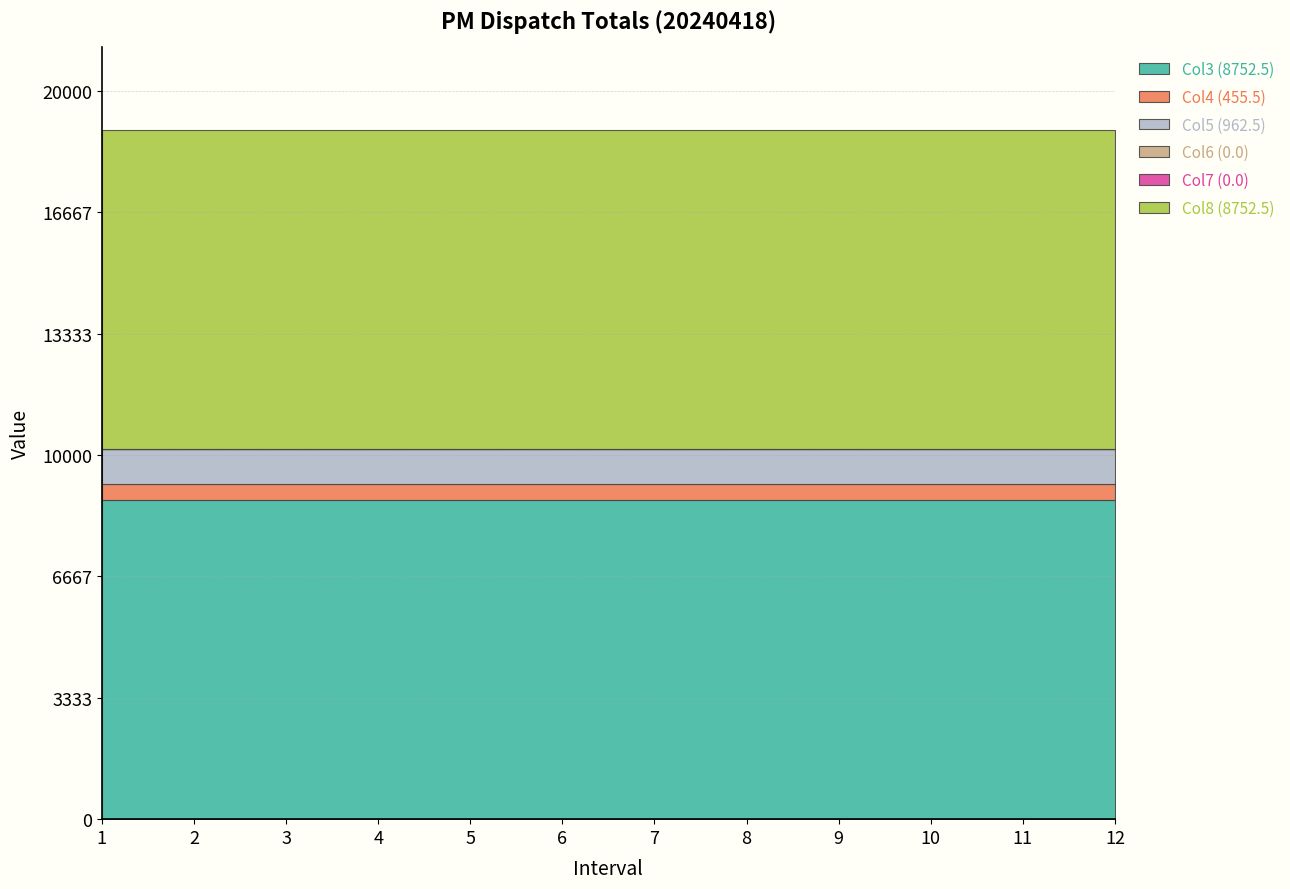

What is the difference between the highest and lowest values at 12?

8752.5